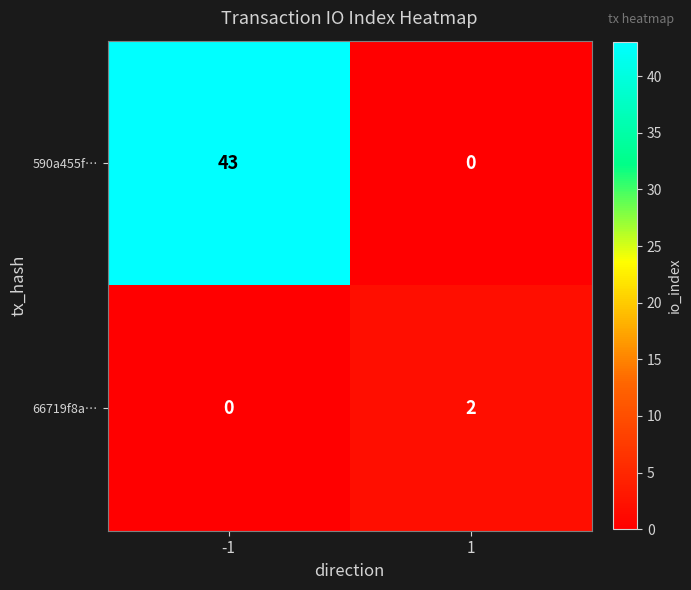

Is it true that 590a455f… equals 17 at 1?

False